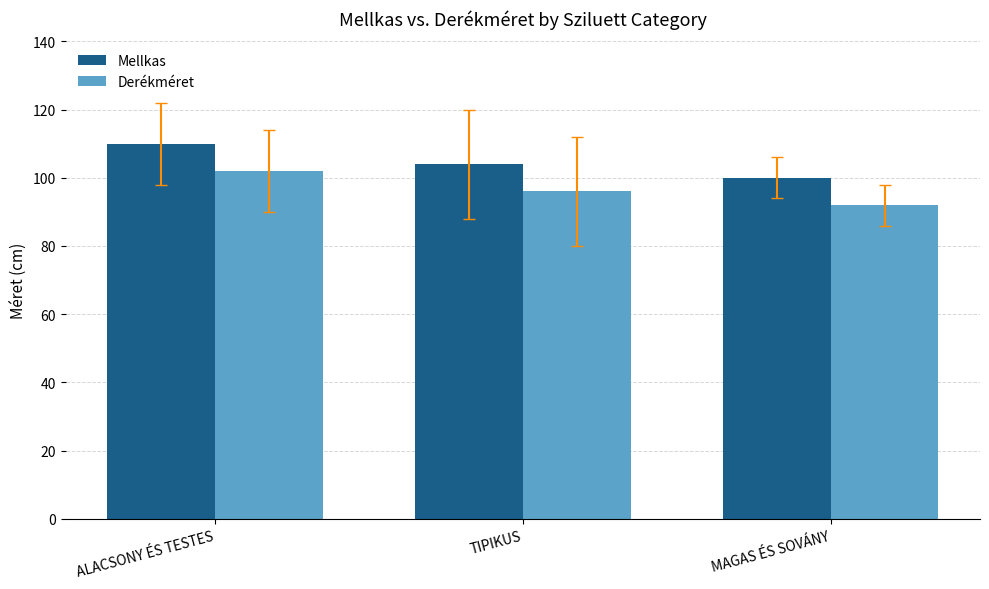

What is the difference between the maximum and second lowest values in the Mellkas series?

6